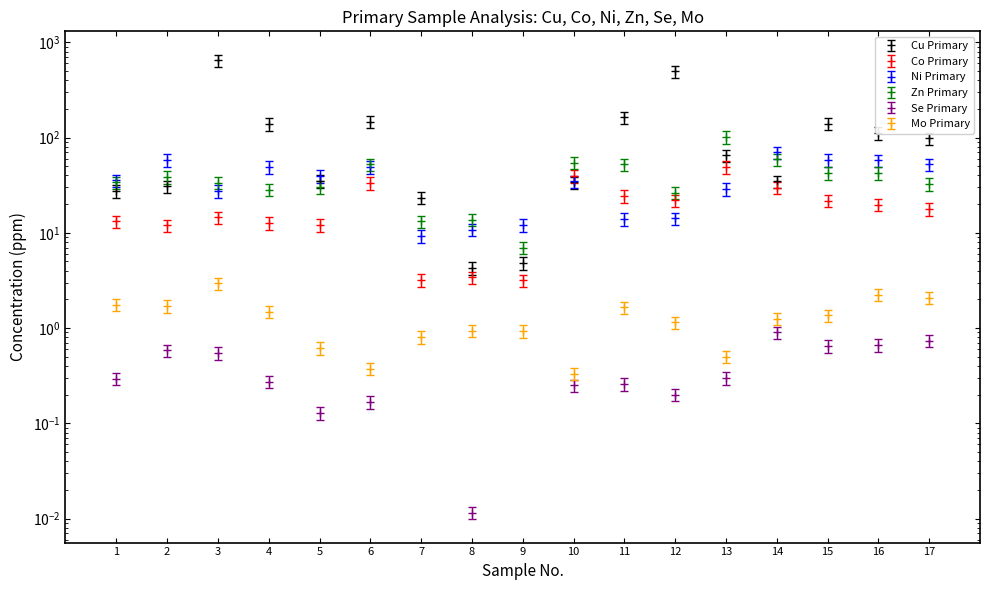

What are all the series names shown in the legend?

Cu Primary, Co Primary, Ni Primary, Zn Primary, Se Primary, Mo Primary